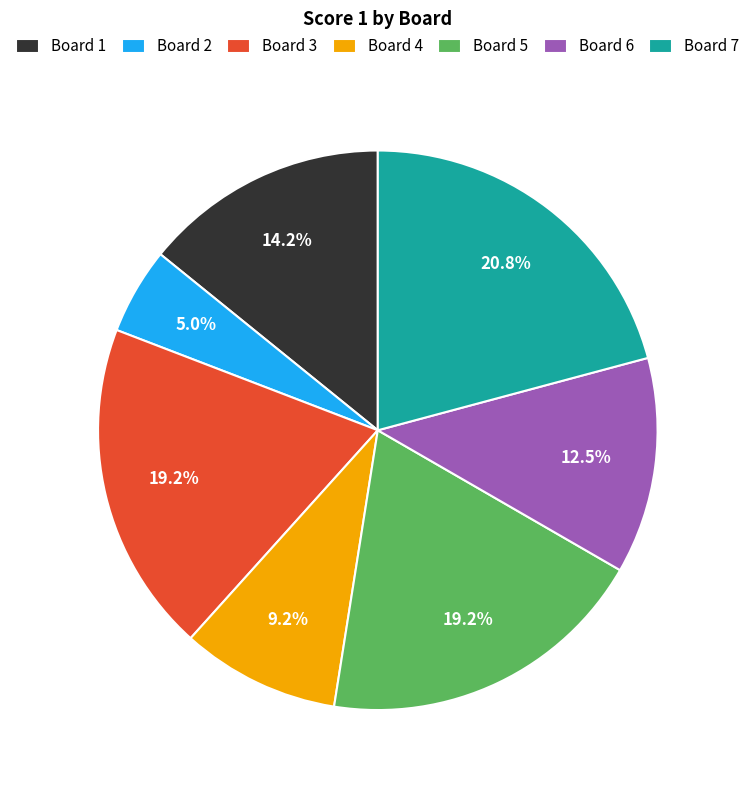

What is the smallest slice in the pie chart?

Board 2